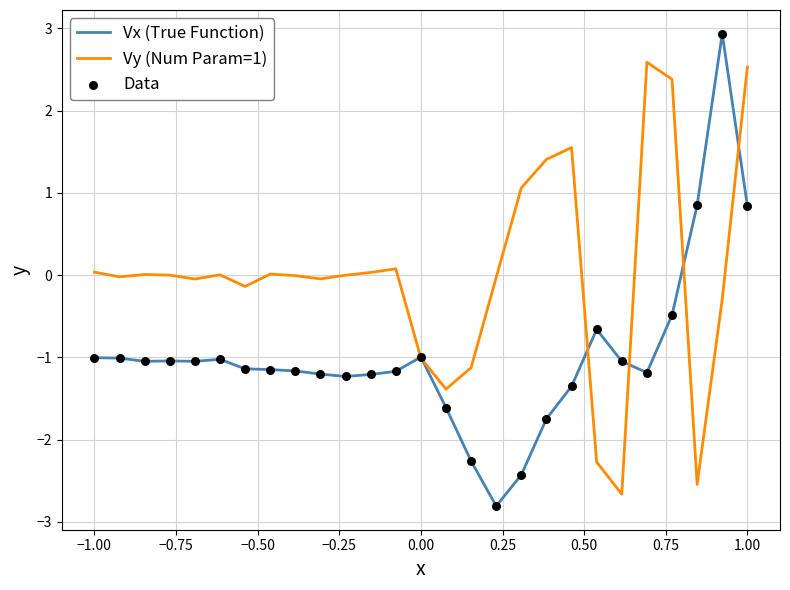

List the series in order of their overall mean, lowest first.

Vx (True Function), Vy (Num Param=1)